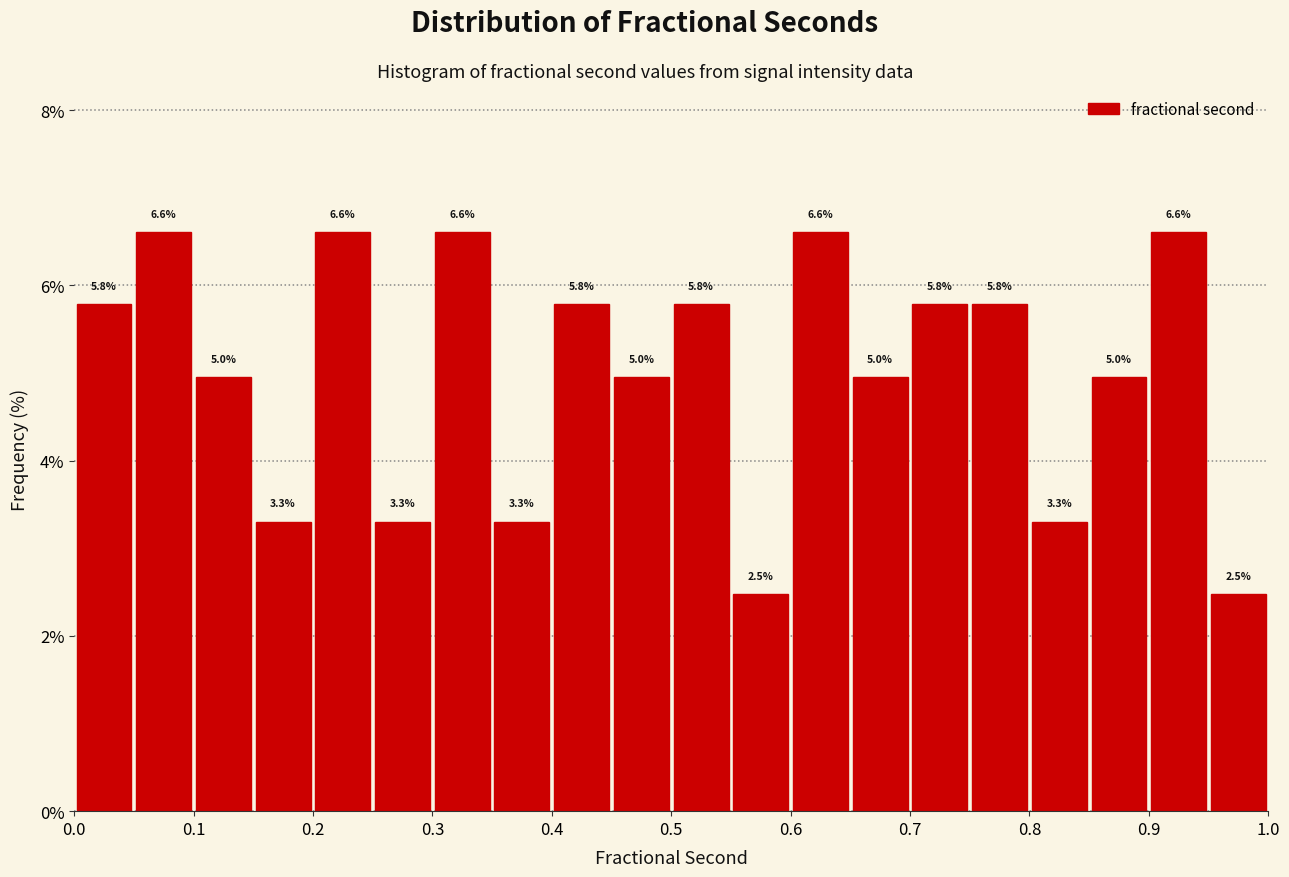

How tall is the bar that spans 0.65 to 0.70 on the x-axis?

5.0